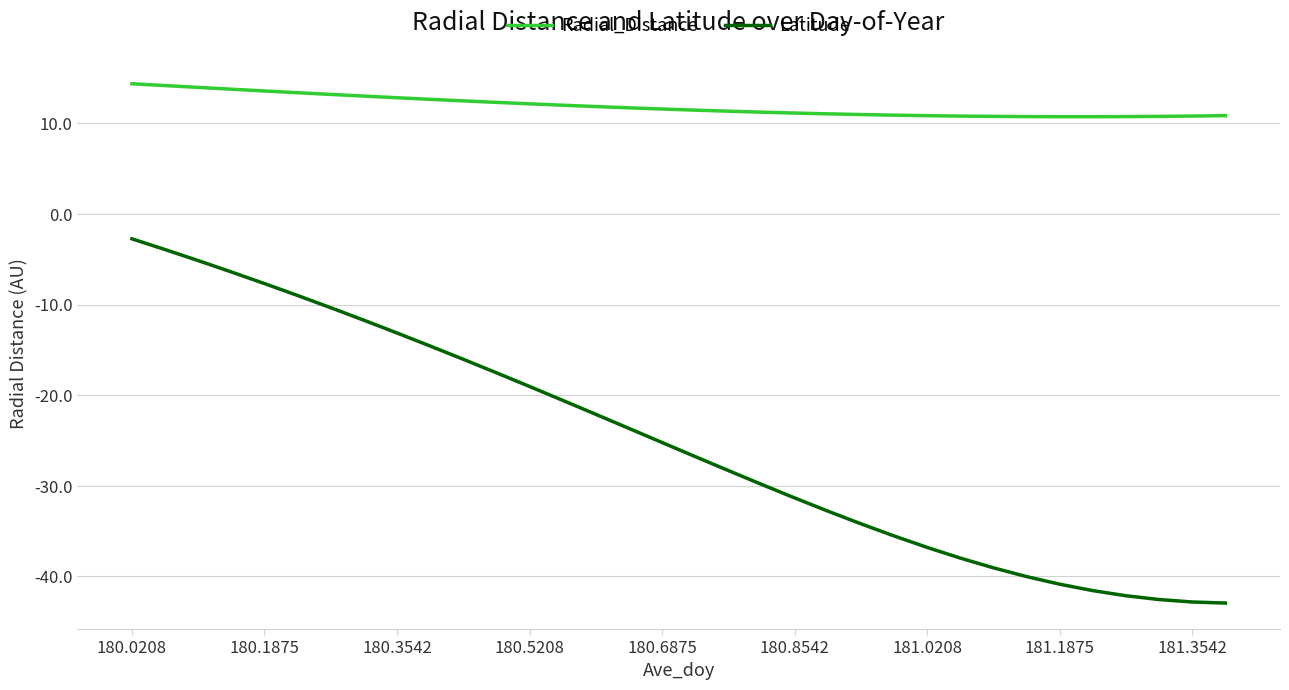

Does the chart display data point markers on the line(s)?

No